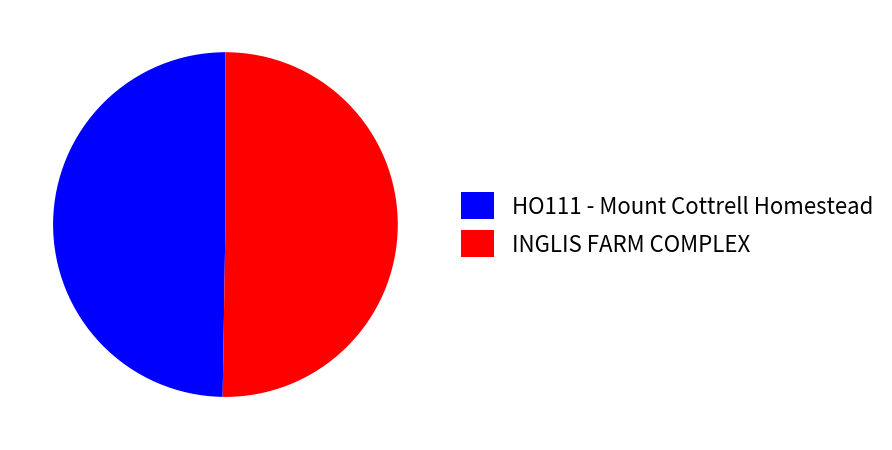

Is it true that INGLIS FARM COMPLEX is 50% of the pie?

True